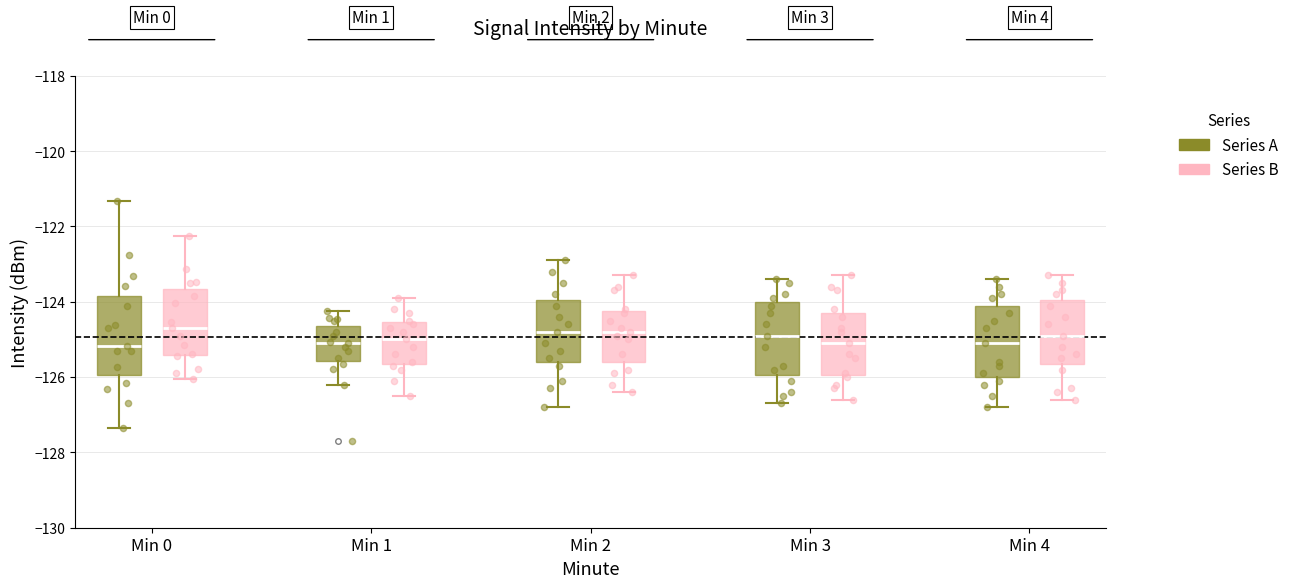

Reading left to right, read every box against the y-axis: the position of its median line, the range the box covers, and the ends of its whiskers. The values are not printed on the chart, so give them approximately, as read against the axis.

Min 0 (Series A): median -125.2, box -126.0 to -123.8, whiskers -127.4 to -121.4
Min 0 (Series B): median -124.6, box -125.4 to -123.6, whiskers -126.0 to -122.2
Min 1 (Series A): median -125.0, box -125.6 to -124.6, whiskers -126.2 to -124.2
Min 1 (Series B): median -125.0, box -125.6 to -124.6, whiskers -126.4 to -123.8
Min 2 (Series A): median -124.8, box -125.6 to -124.0, whiskers -126.8 to -122.8
Min 2 (Series B): median -124.8, box -125.6 to -124.2, whiskers -126.4 to -123.2
Min 3 (Series A): median -124.8, box -126.0 to -124.0, whiskers -126.6 to -123.4
Min 3 (Series B): median -125.0, box -126.0 to -124.2, whiskers -126.6 to -123.2
Min 4 (Series A): median -125.0, box -126.0 to -124.0, whiskers -126.8 to -123.4
Min 4 (Series B): median -124.8, box -125.6 to -124.0, whiskers -126.6 to -123.2